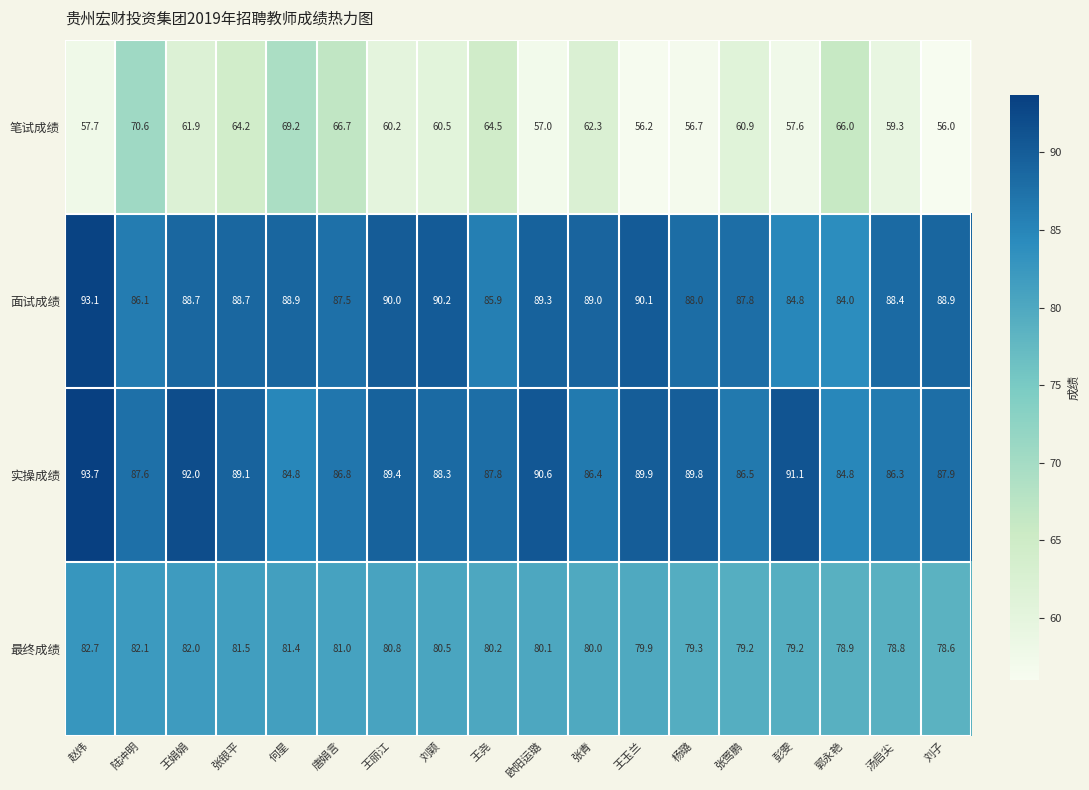

Is it true that 面试成绩 equals 93.1 at 赵炜?

True